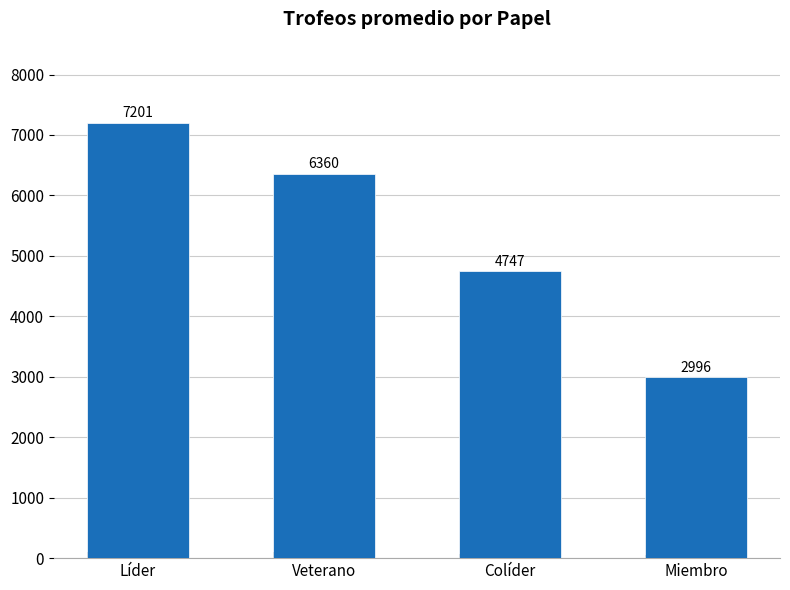

What is the change in value from Colíder to Miembro?

-1751